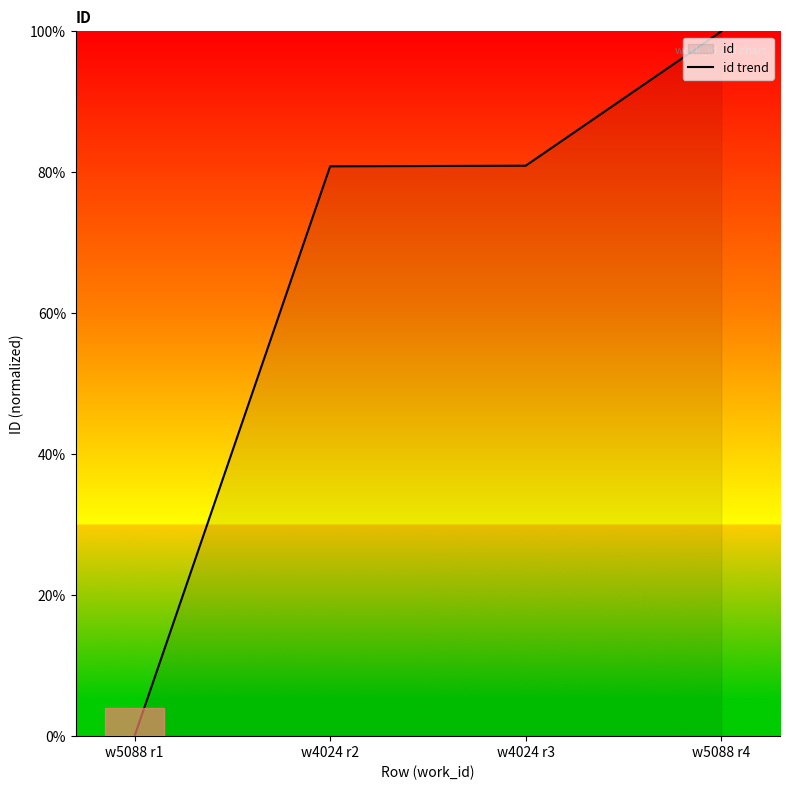

What is the change in value from w5088 r1 to w4024 r3?

+80.9